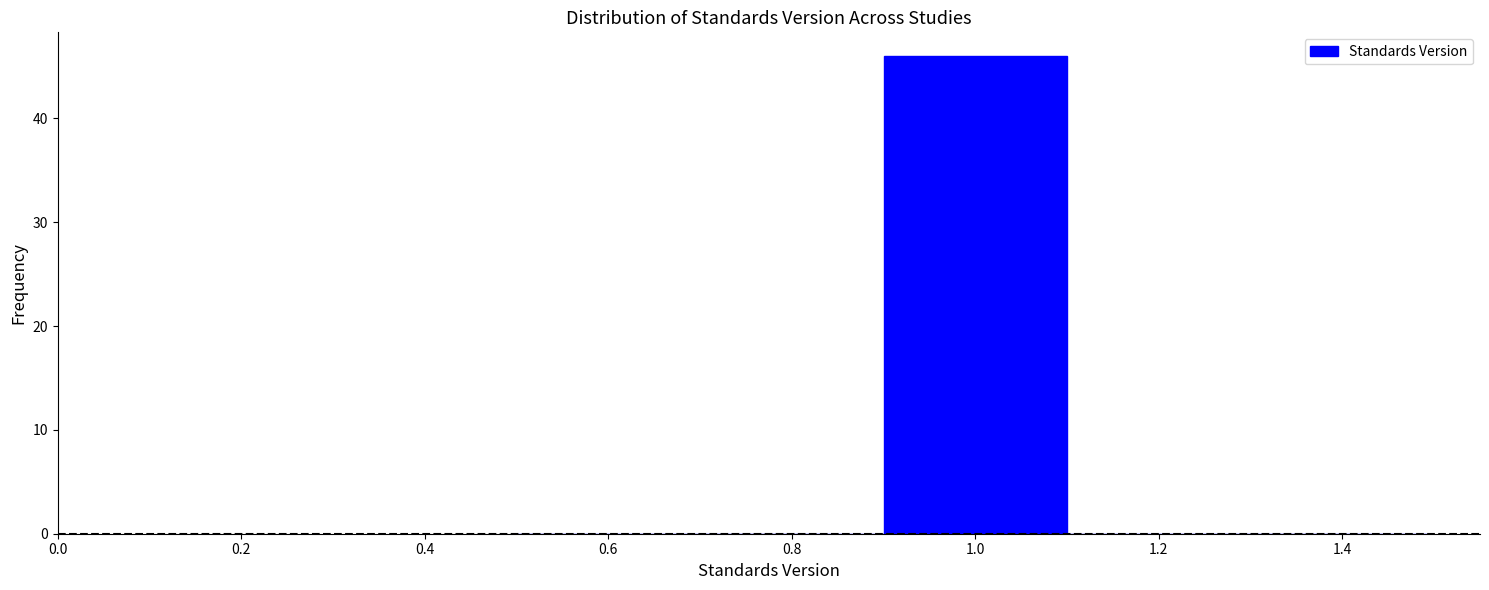

Over which range of the x-axis is the bar tallest?

0.9 to 1.1